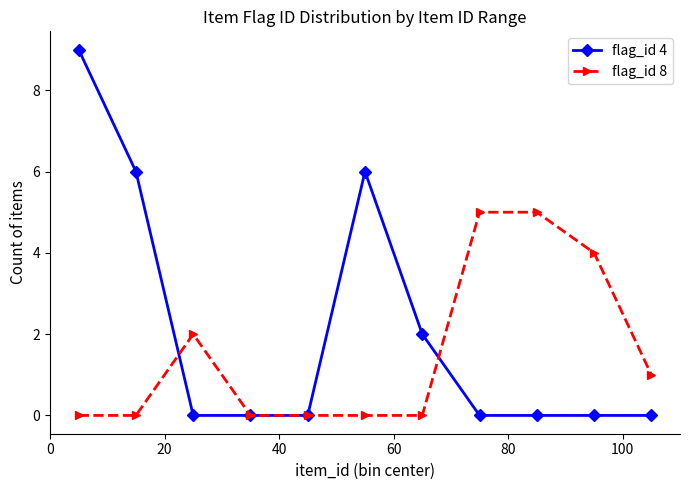

Which series has the largest range (max minus min)?

flag_id 4